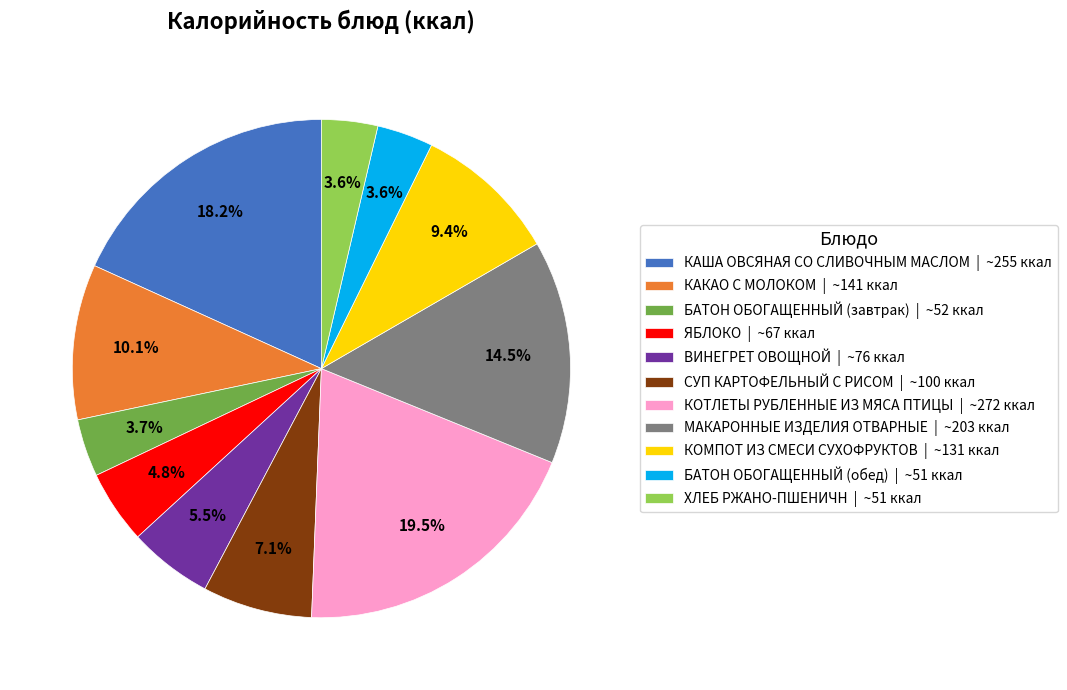

To the nearest percent, what is the difference between the КАКАО С МОЛОКОМ and МАКАРОННЫЕ ИЗДЕЛИЯ ОТВАРНЫЕ slice percentages?

4%